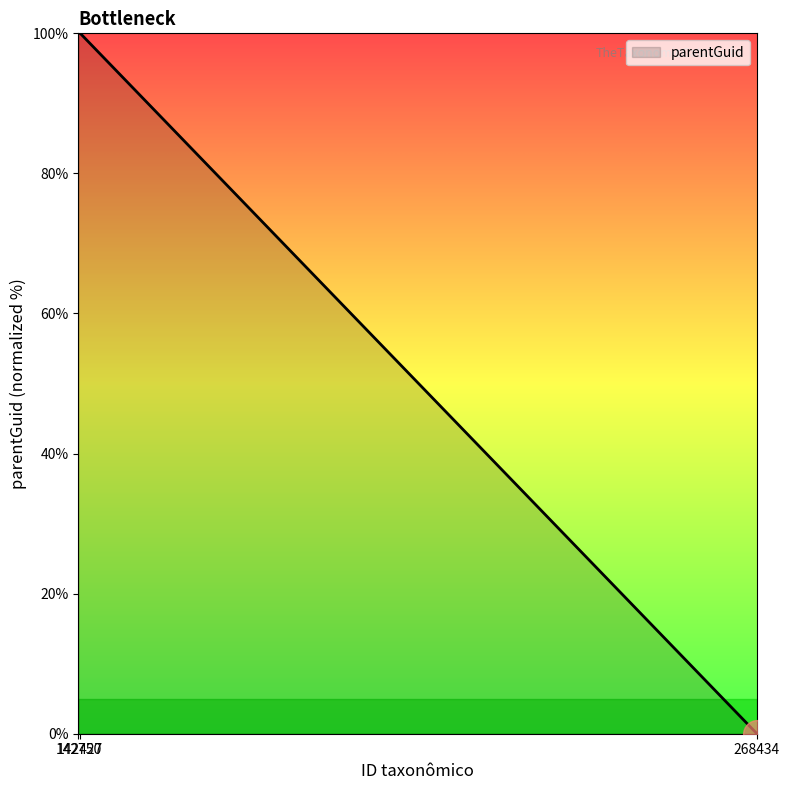

How many values are below 100?

1